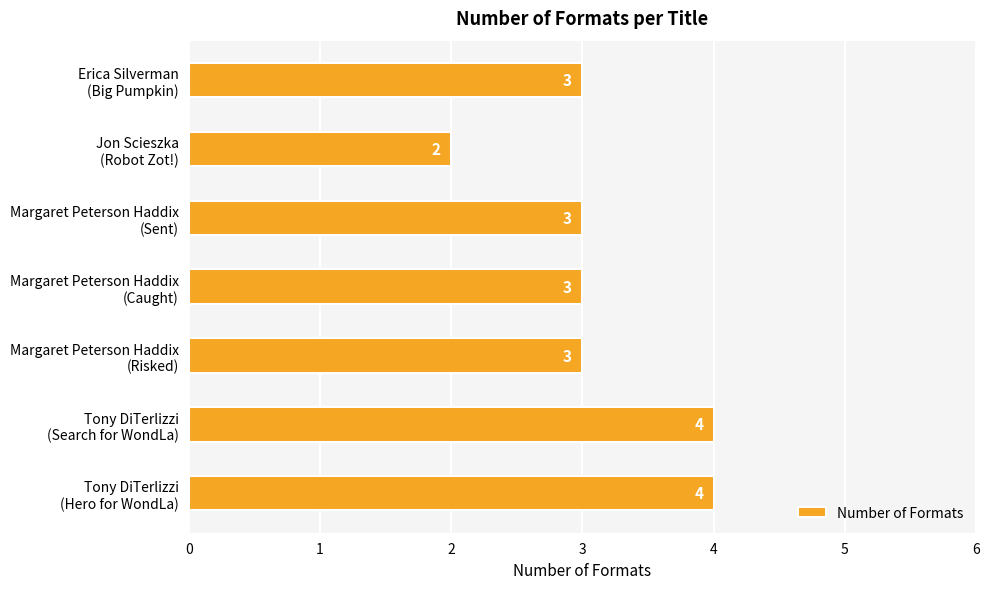

What is the greatest value displayed?

4